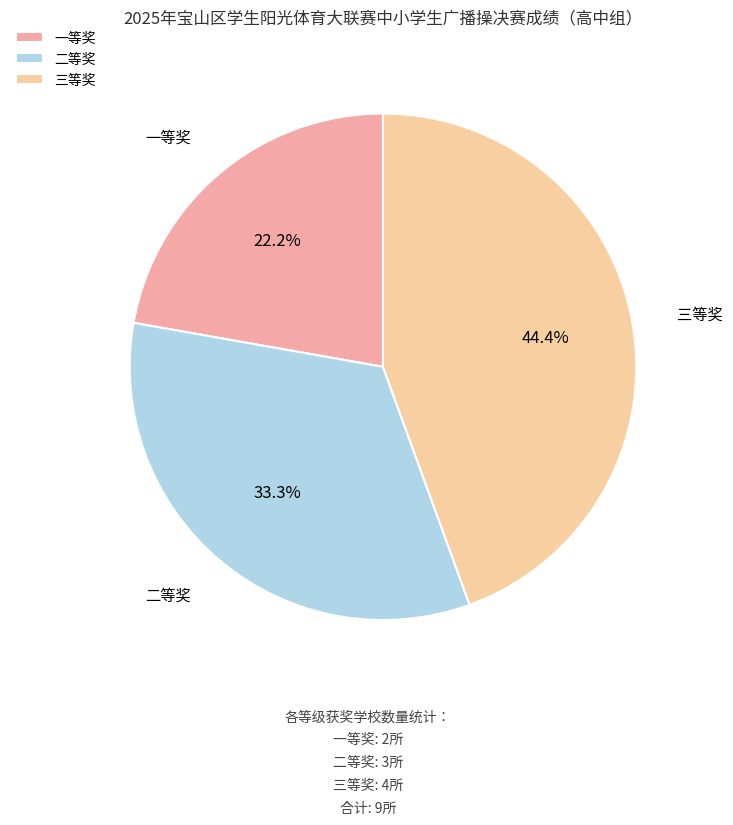

To the nearest percent, what portion does 三等奖 represent?

44%